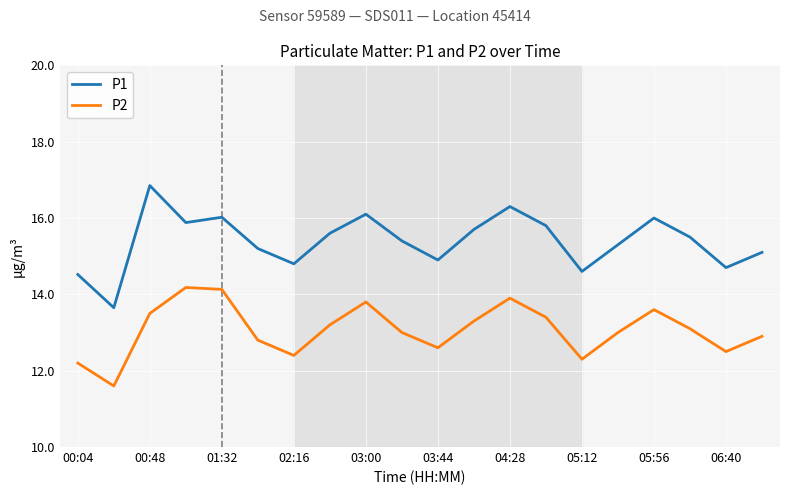

What are all the series names shown in the legend?

P1, P2